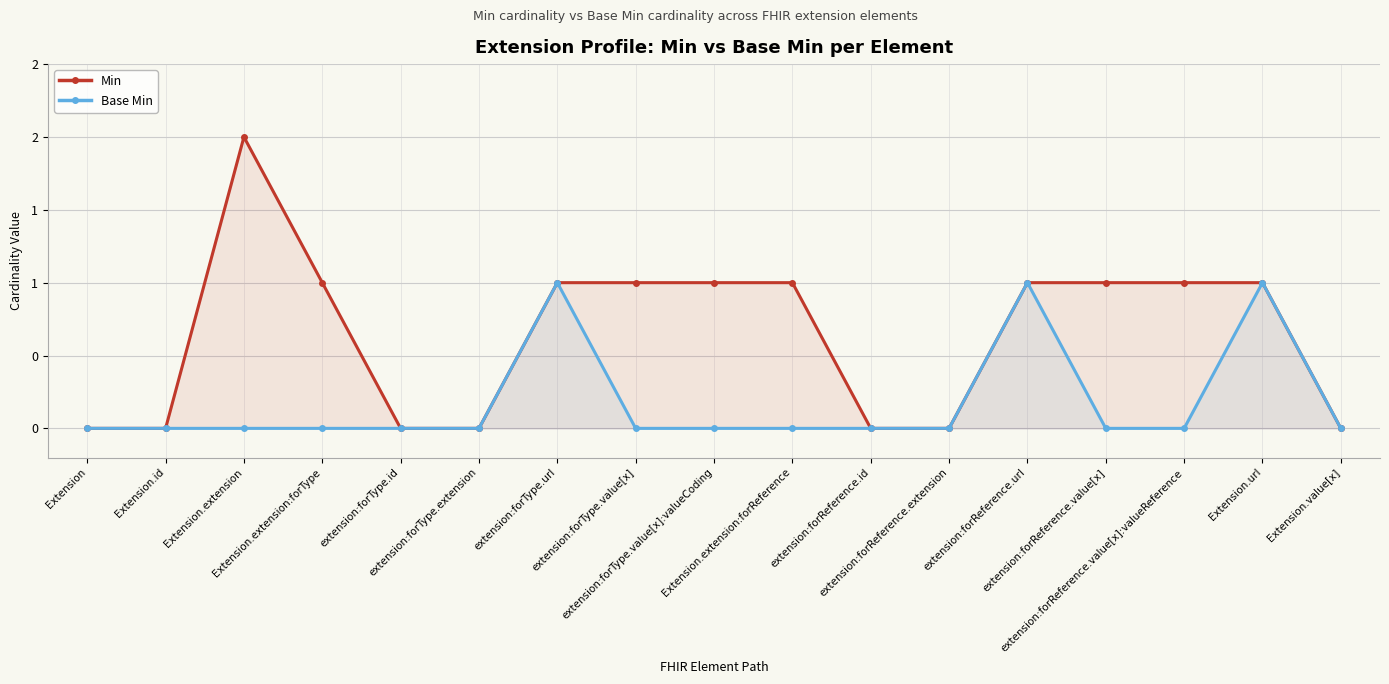

Which has a higher value, extension:forReference.url or extension:forType.value[x]?

extension:forReference.url